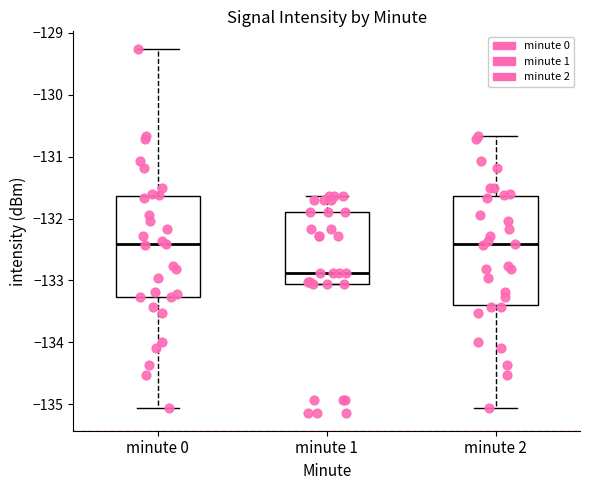

Where does the median line of the box for minute 0 sit on the y-axis? The values are not printed on the chart, so give them approximately, as read against the axis.

-132.4